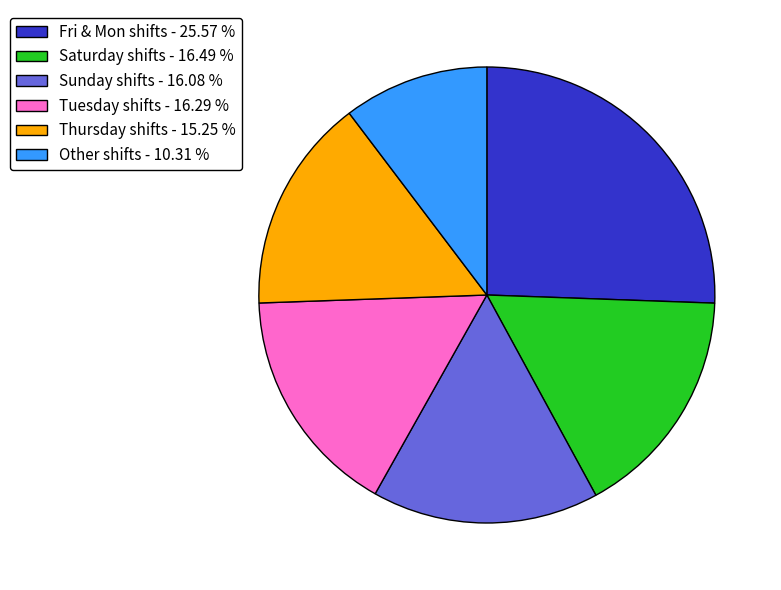

Count the number of slices in the pie.

6